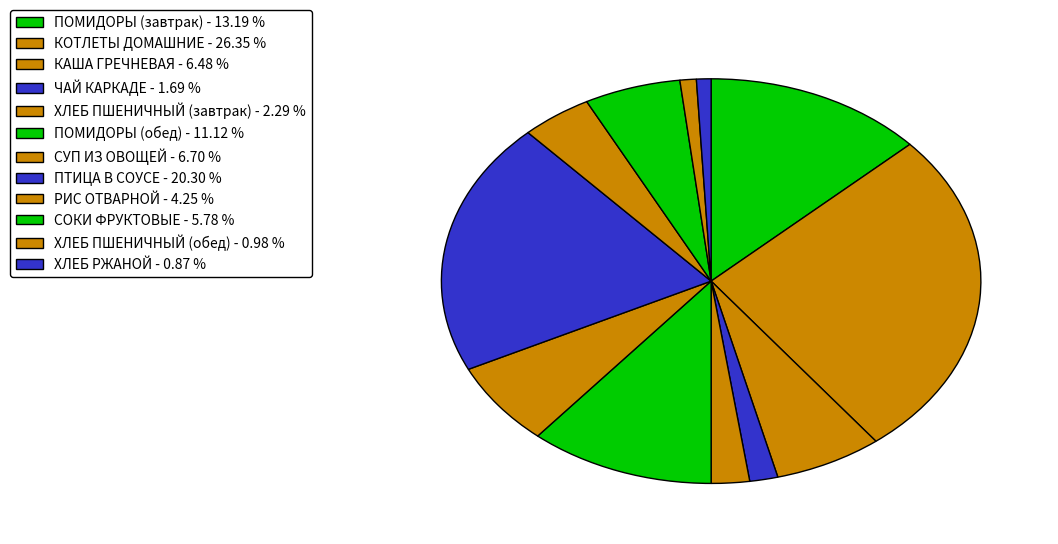

Does any single category account for the majority?

No